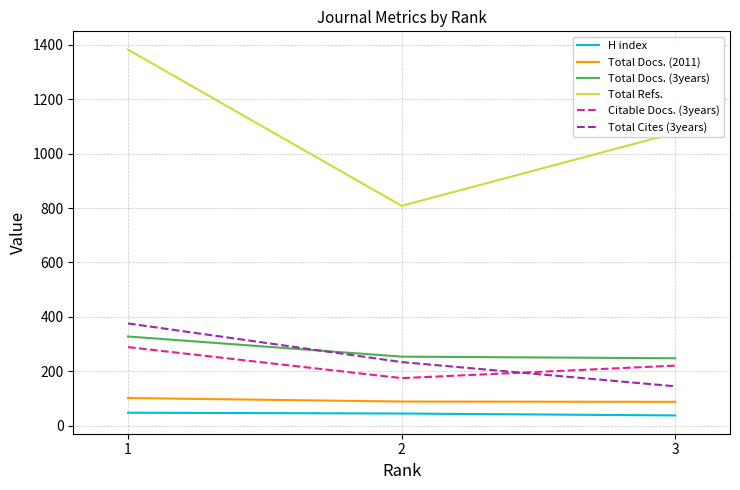

What is the spread (max minus min) of values at 3?

1038